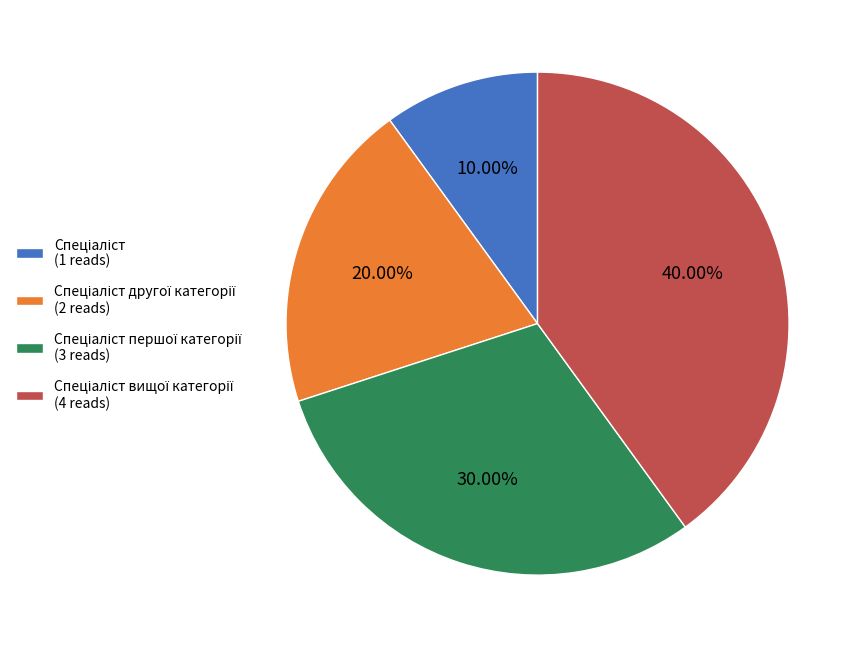

How many slices are in this pie chart?

4